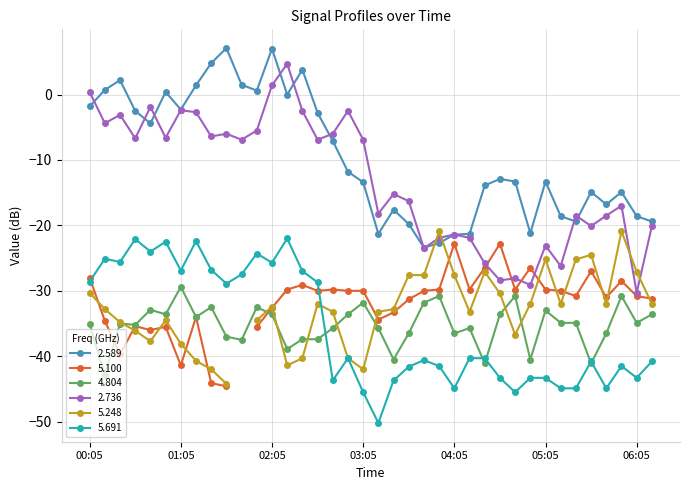

At which label does 2.589 first exceed -12?

00:05